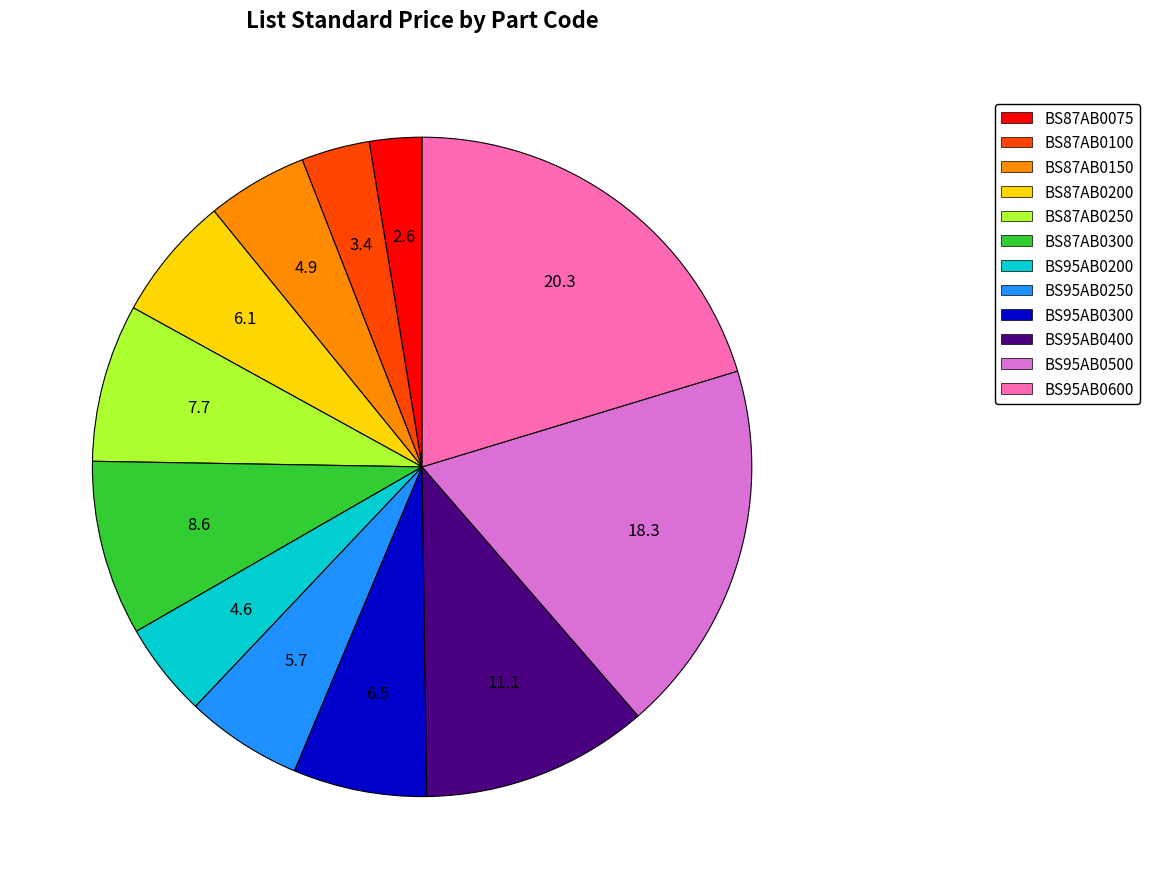

Approximately how many times larger is the value at BS87AB0100 compared to BS95AB0600?

0.2